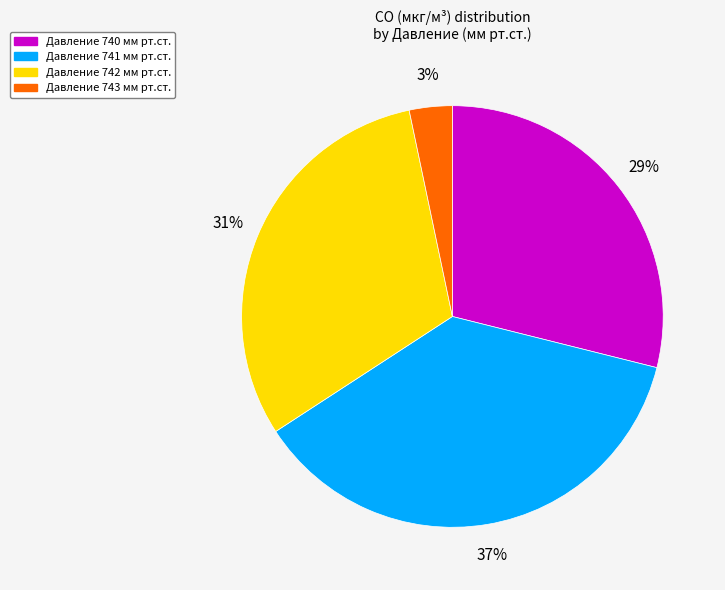

To the nearest percent, what is the difference between the largest and smallest slice percentages?

34%